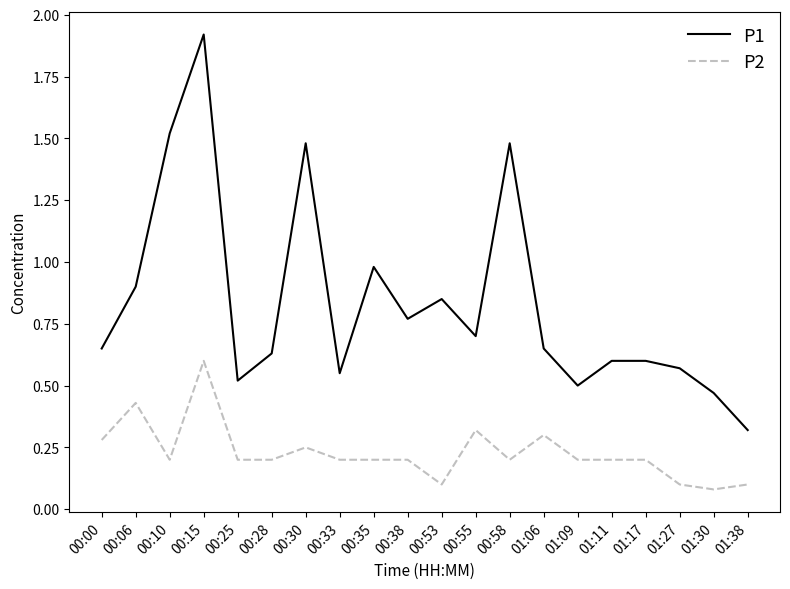

Between 00:06 and 00:33, which series saw the biggest shift?

P1